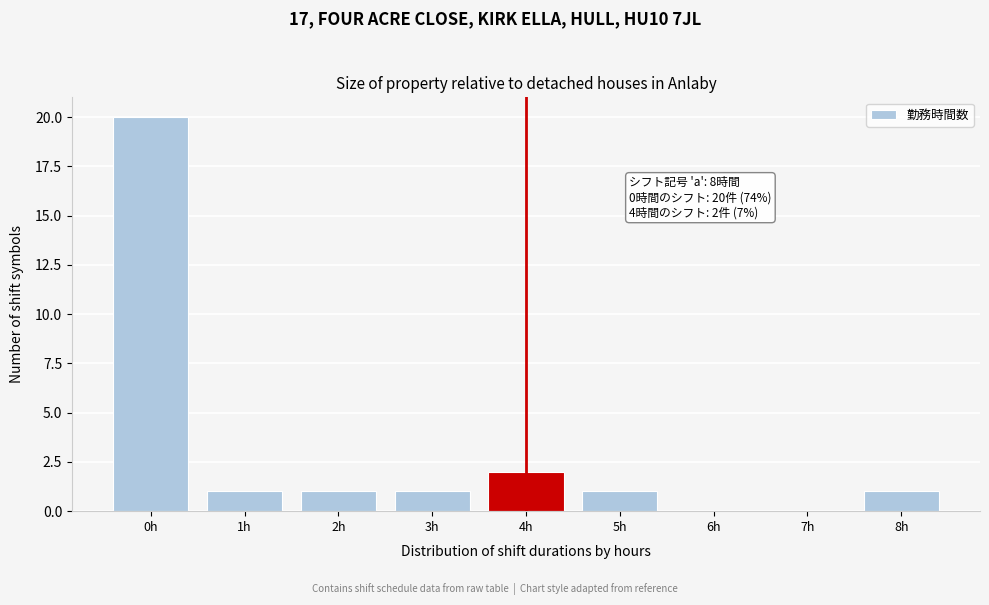

Reading right to left, list all the values displayed in this chart.

8h=1	7h=0	6h=0	5h=1	4h=2	3h=1	2h=1	1h=1	0h=20